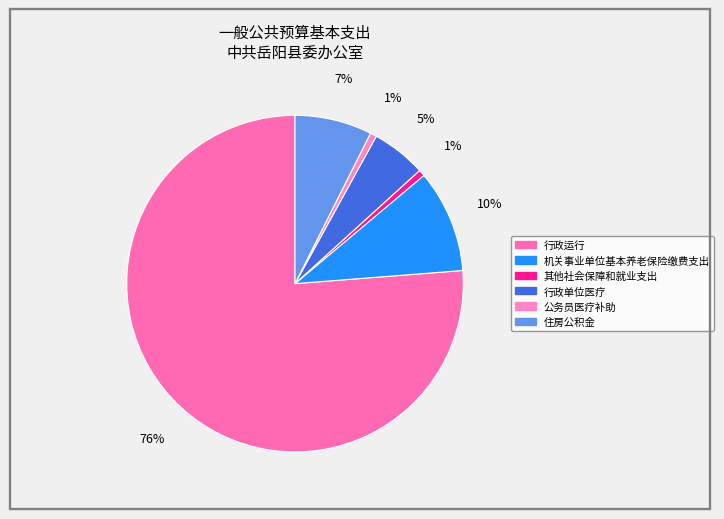

To the nearest percent, what percentage of the pie is 公务员医疗补助?

1%